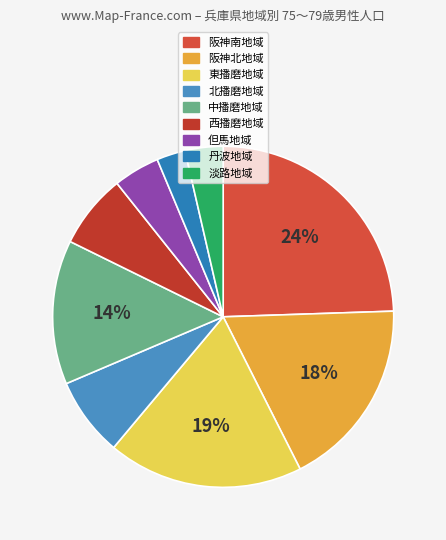

Is there a majority slice in this chart?

No